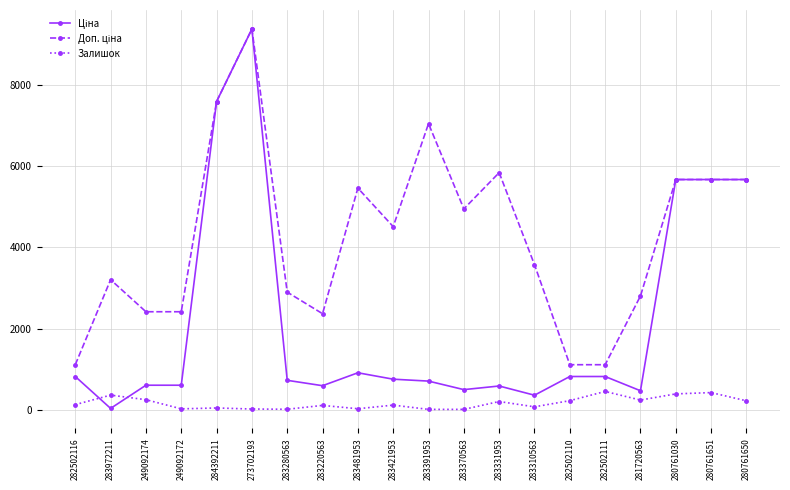

Is it true that Залишок equals 247.0 at 249092174?

True